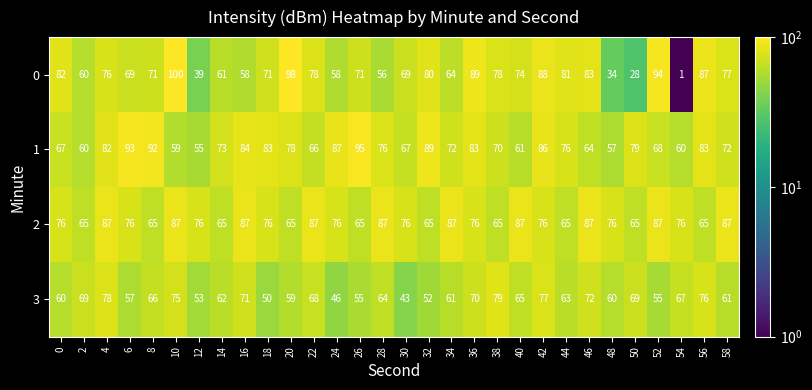

How many series are shown in this chart?

4